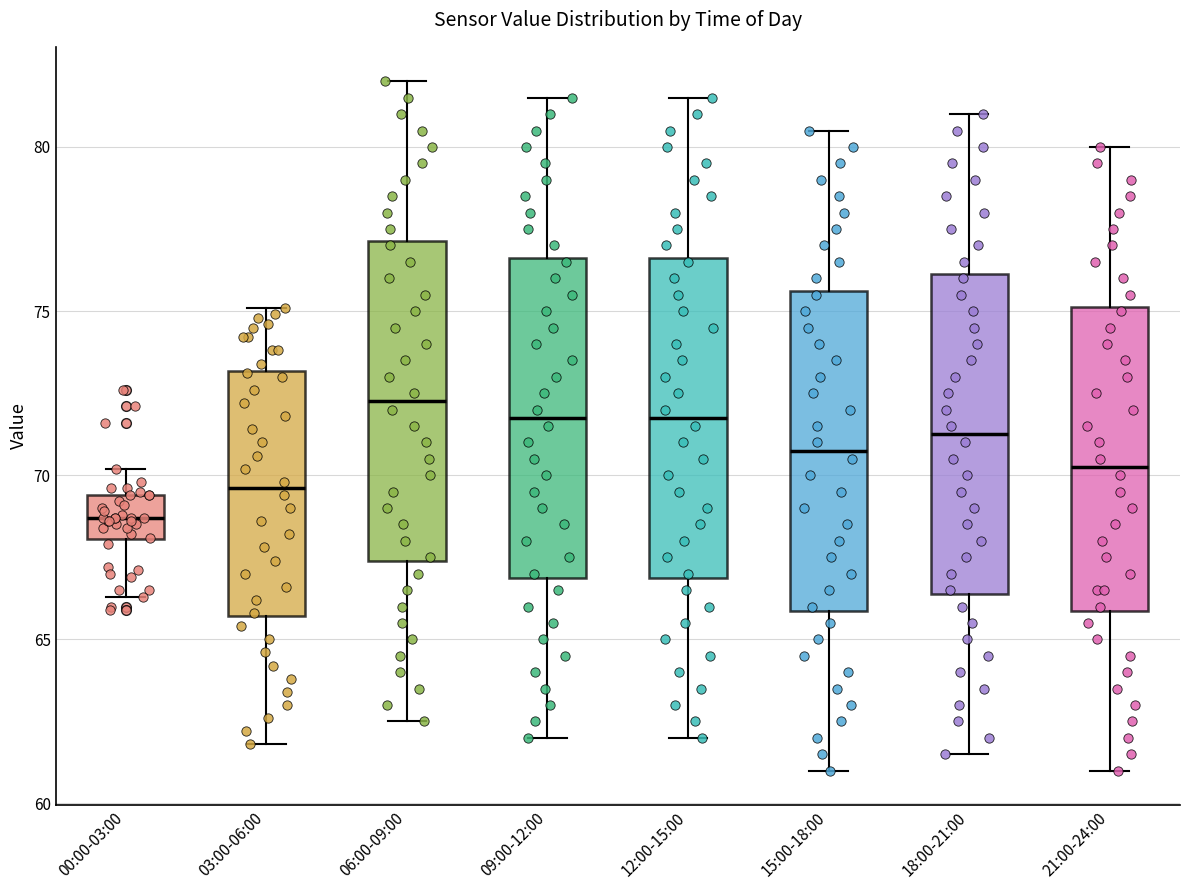

Where does the upper whisker of the box for 18:00-21:00 end on the y-axis? The values are not printed on the chart, so give them approximately, as read against the axis.

81.0